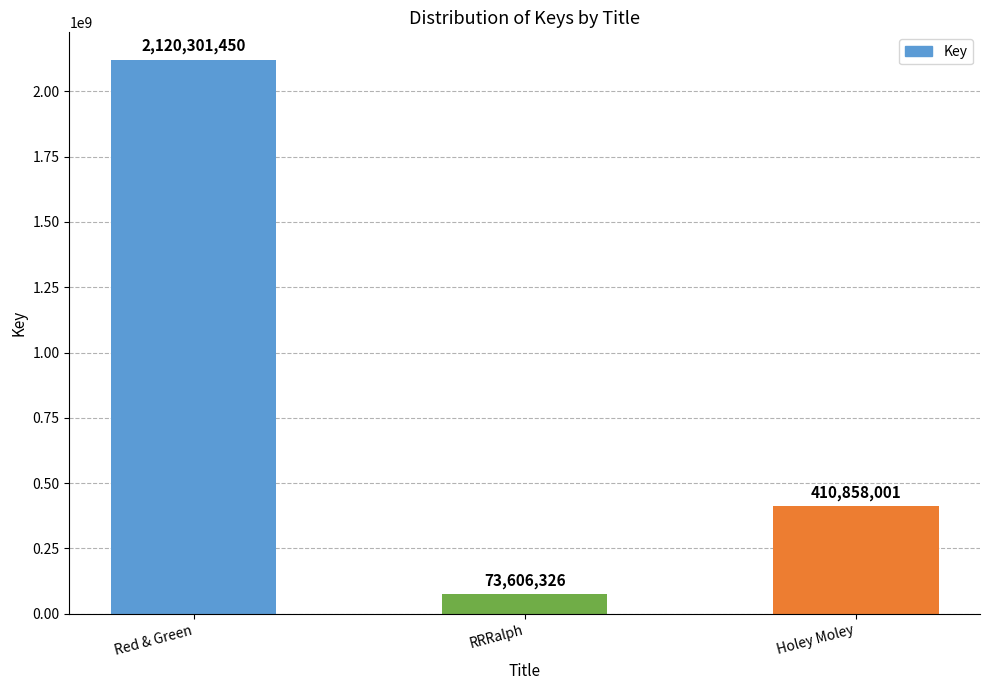

Reading right to left, transcribe all the data shown in this chart.

Holey Moley=410858001	RRRalph=73606326	Red & Green=2120301450